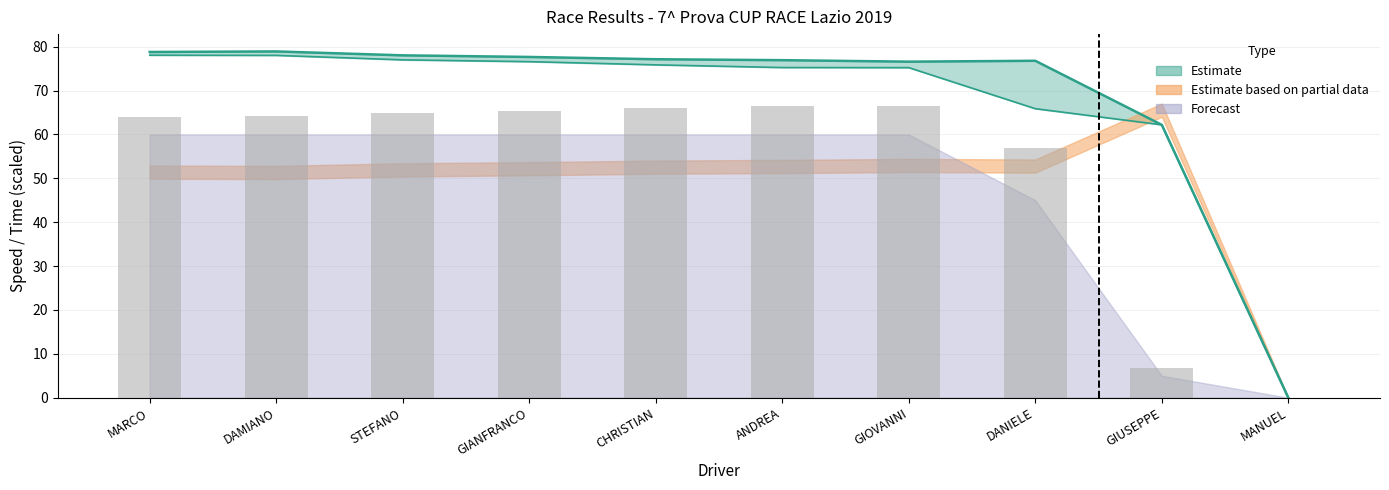

What is the sum of the Total Laps values at DANIELE and CHRISTIAN?

122.9